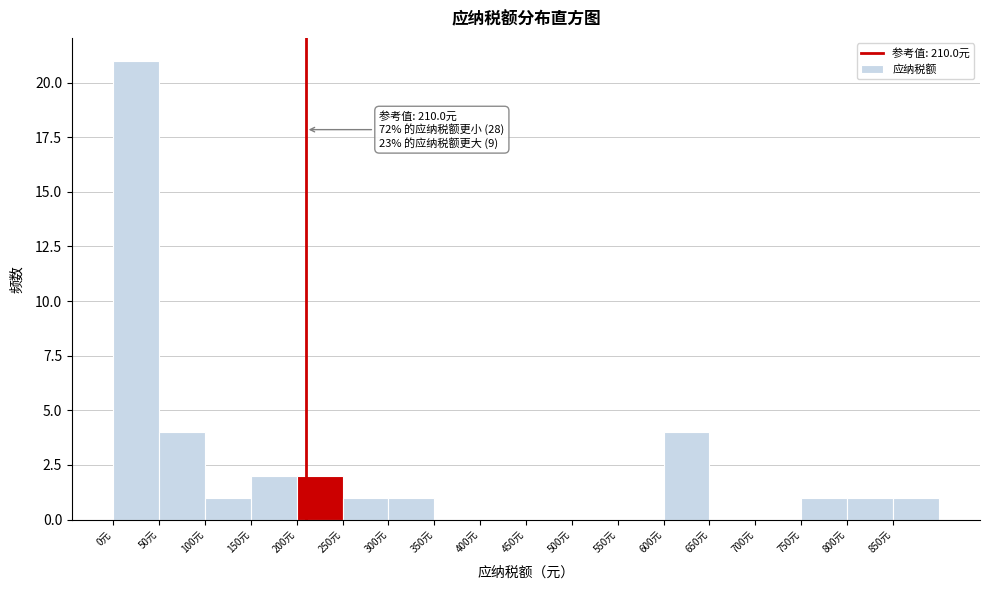

Over which range of the x-axis is the bar tallest?

0 to 50